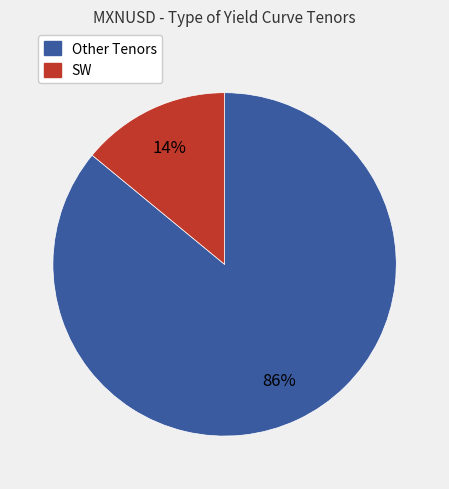

To the nearest percent, what is the difference between the largest and smallest slice percentages?

72%